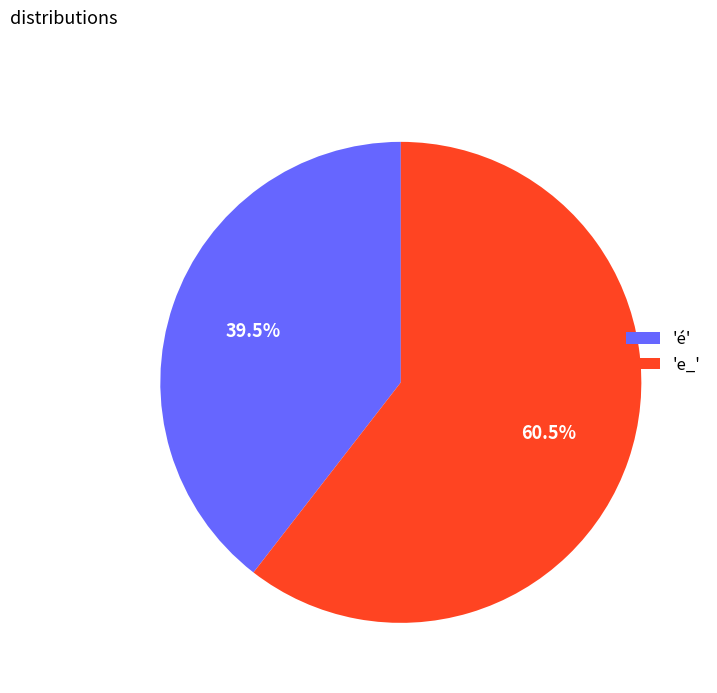

What is the smallest slice in the pie chart?

'é'